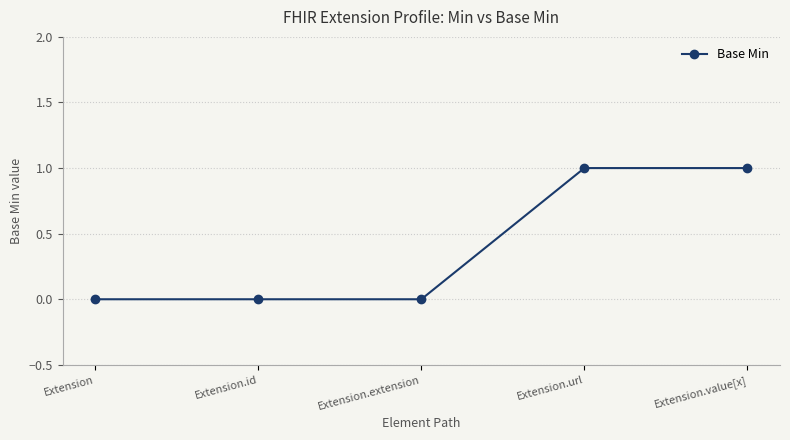

What position from the right is Extension.url?

2